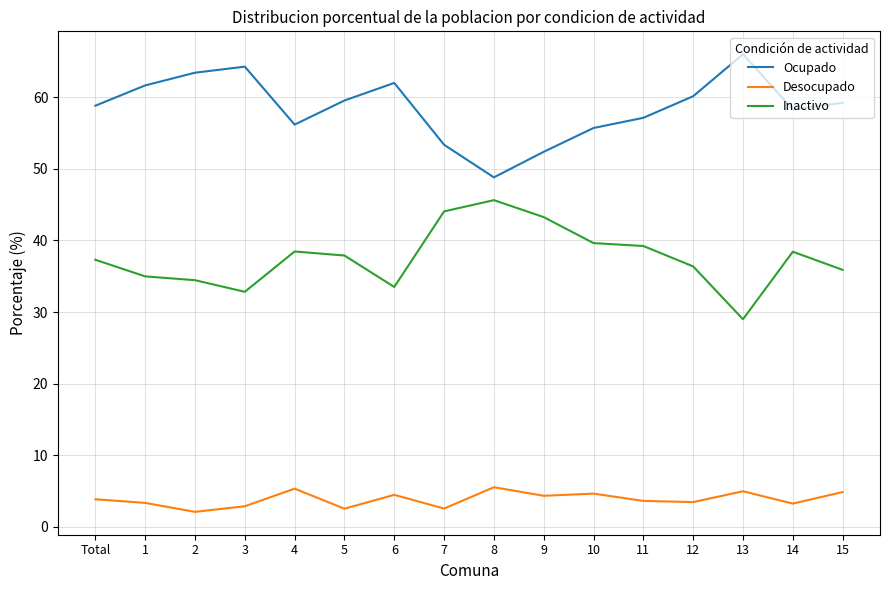

What is the spread (max minus min) of values at 7?

50.8